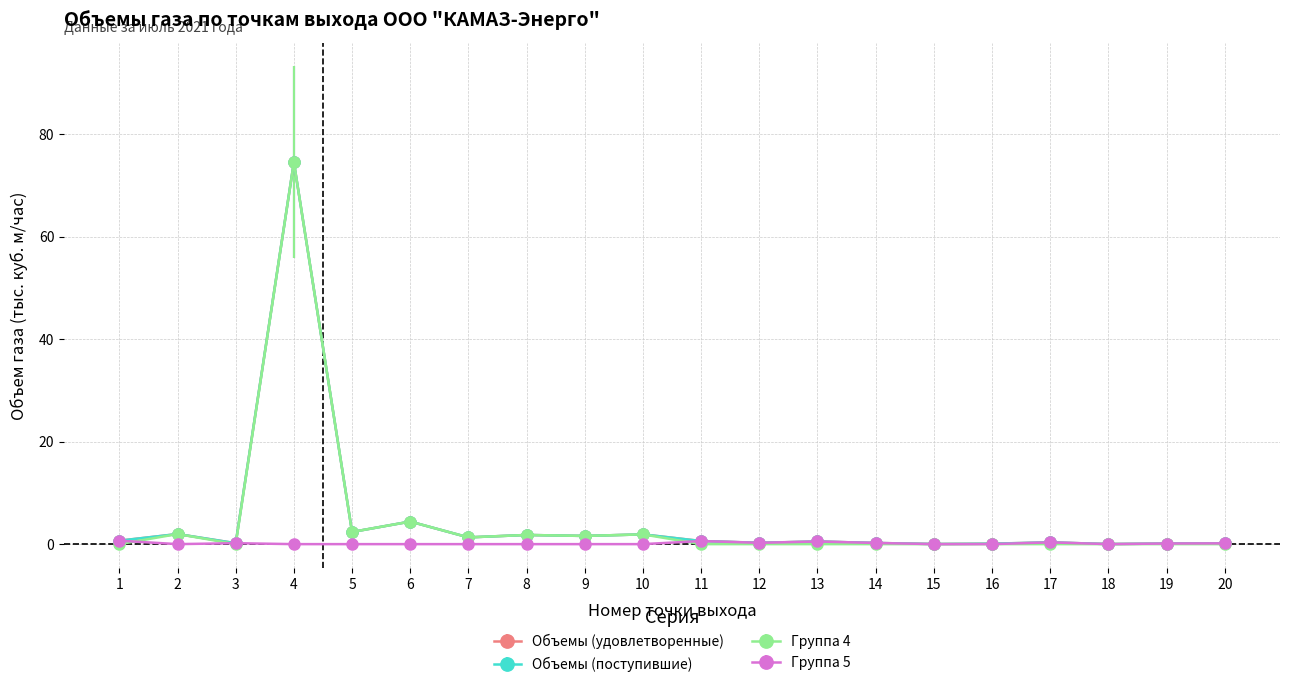

What is the spread (max minus min) of values at 12?

0.3